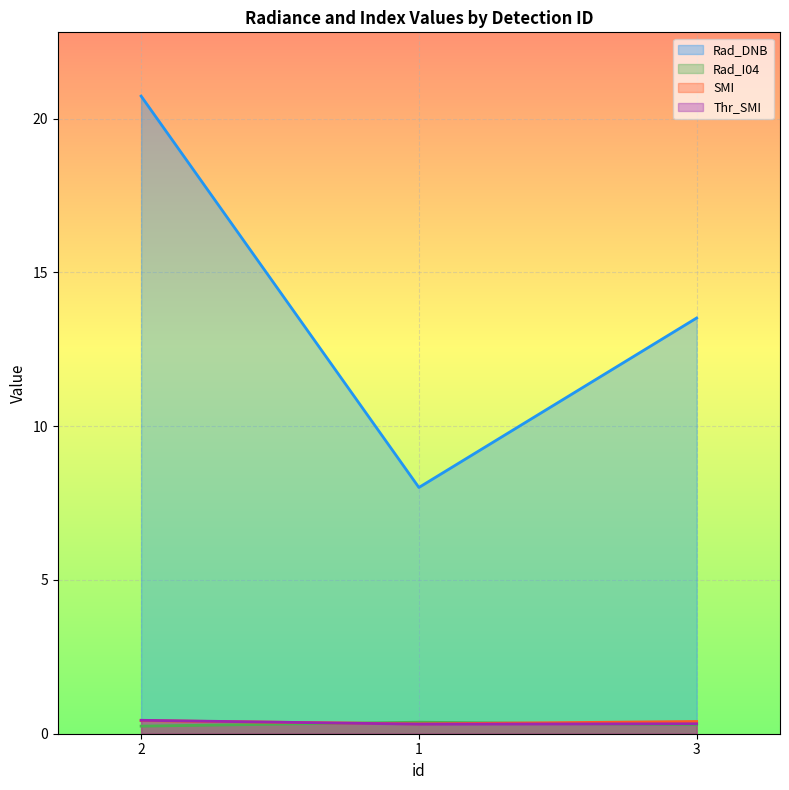

Rank the categories by Thr_SMI value from highest to lowest.

2, 3, 1